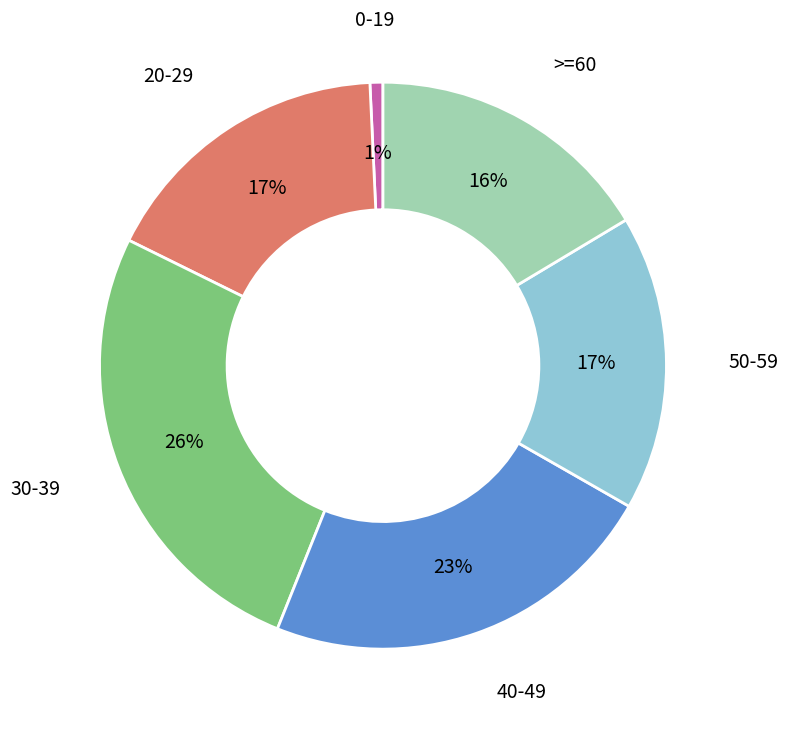

Is there a majority slice in this chart?

No